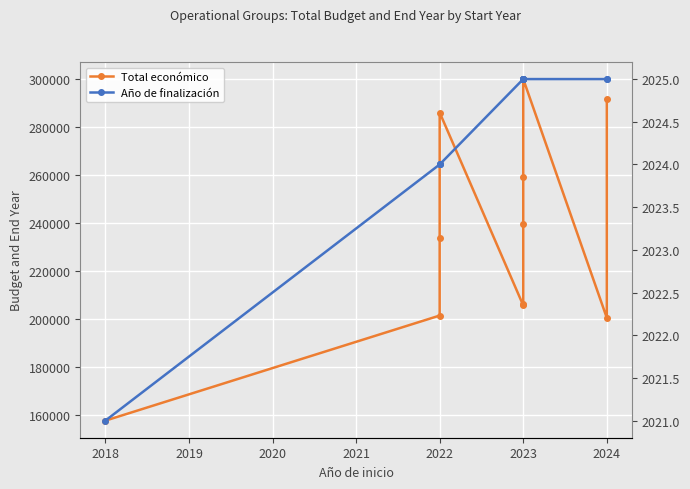

What is the label of the 6th point from the right?

2023